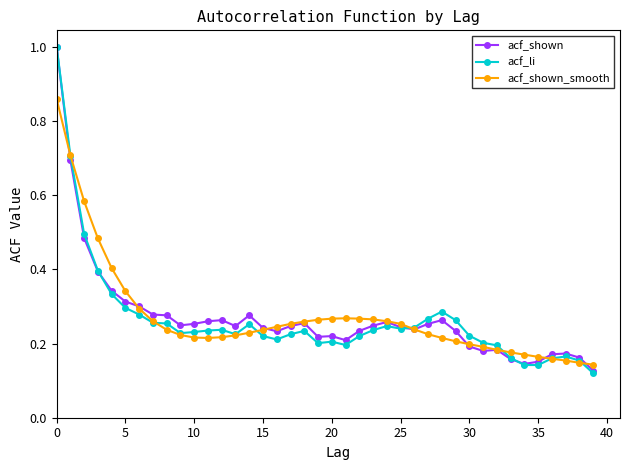

What is the maximum value shown in the chart?

1.0